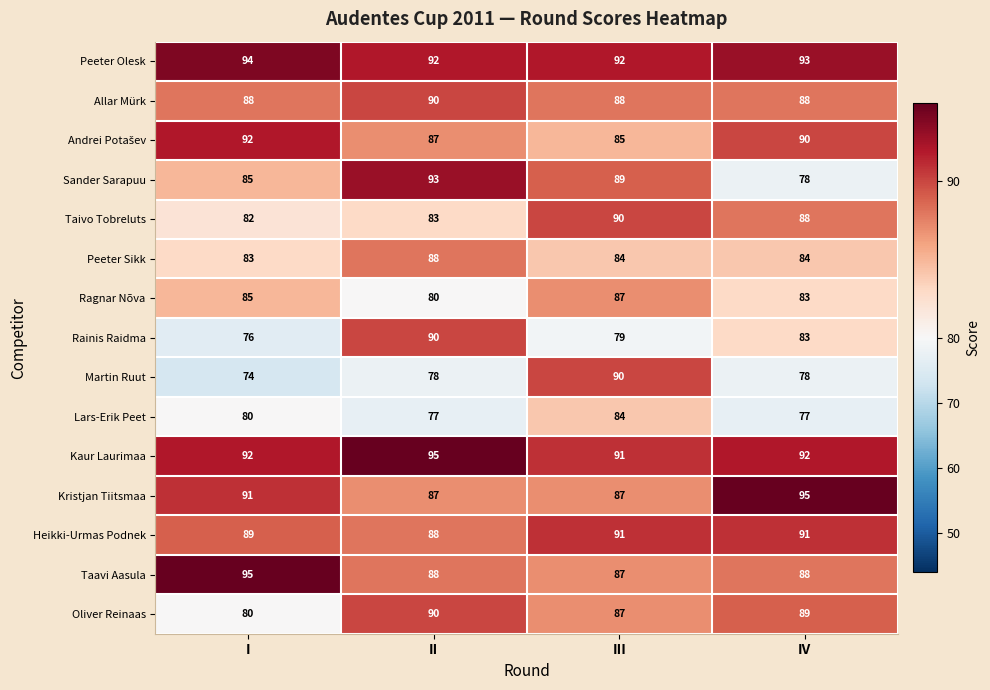

How many distinct data groups are displayed?

15